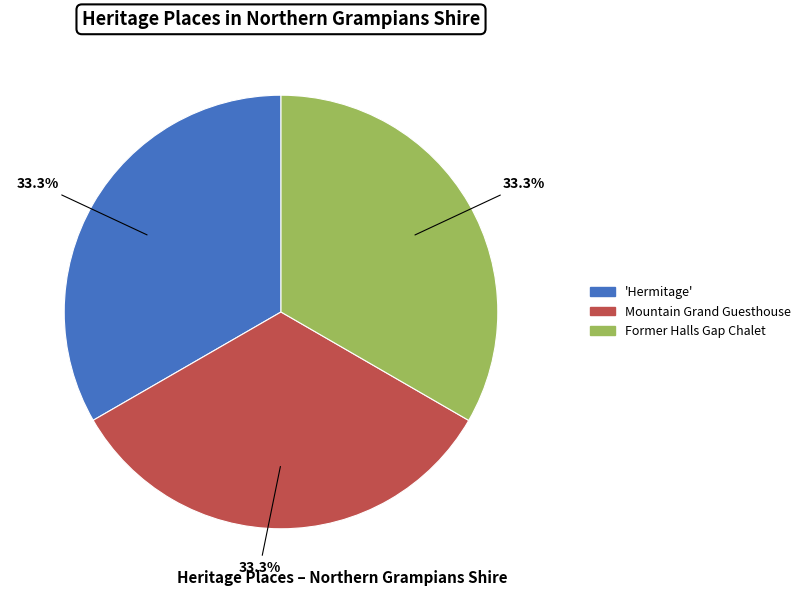

Approximately how many times larger is the value at Mountain Grand Guesthouse compared to Former Halls Gap Chalet?

1.0